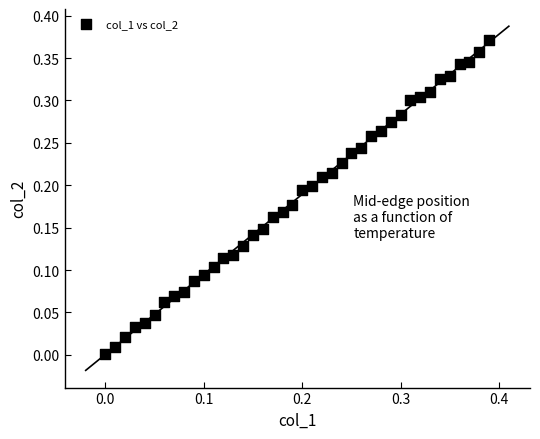

Count the number of points in this scatter plot.

40